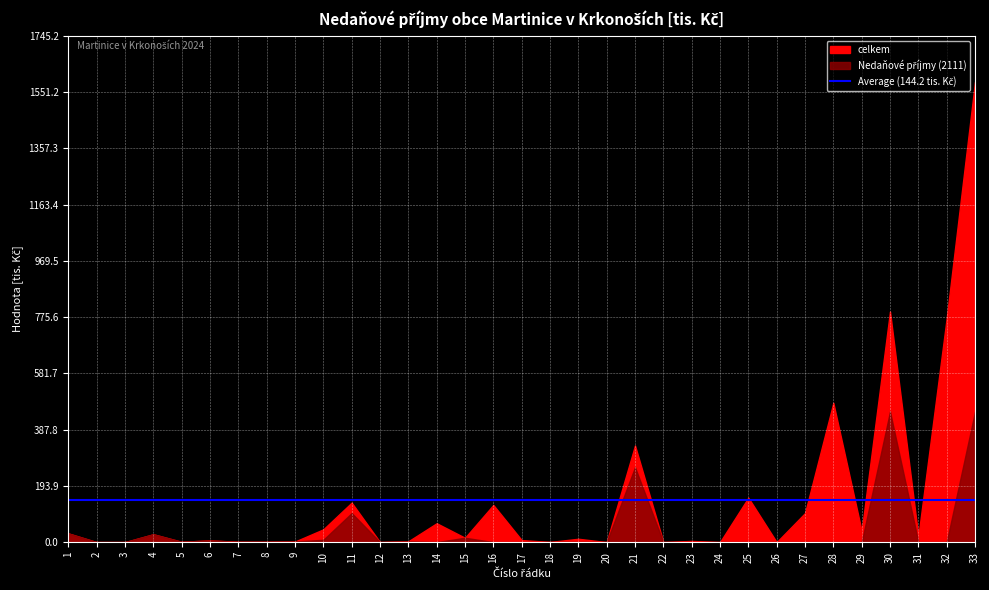

True or false: celkem and Nedaňové příjmy (2111) intersect in this chart.

False